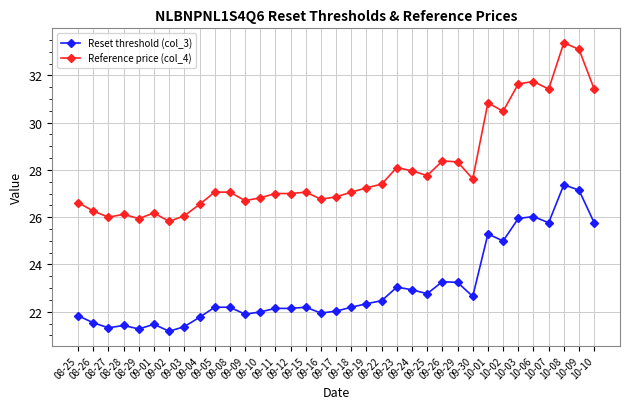

What is the greatest value displayed?

33.4